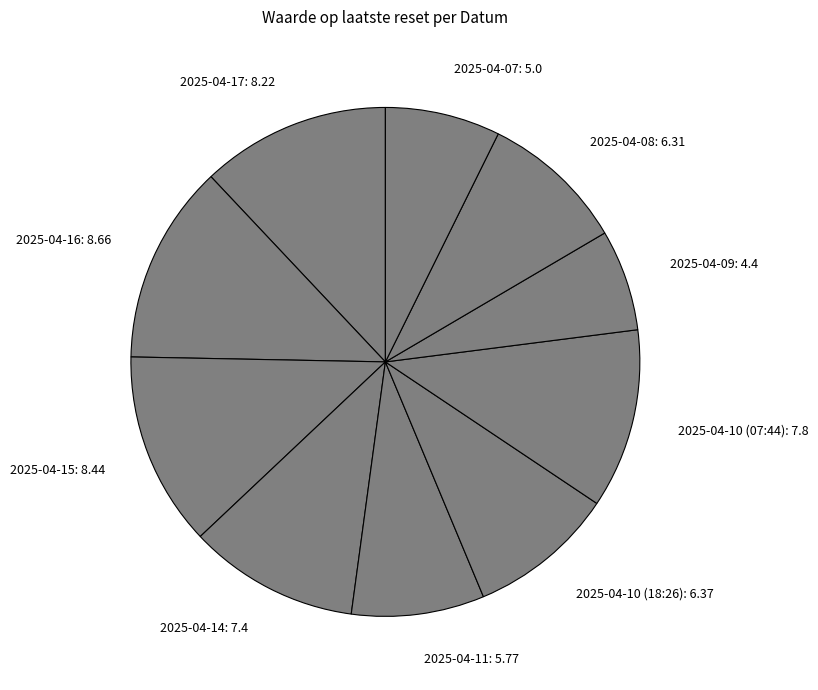

Does 2025-04-14: 7.4 account for over 50% of the chart?

No